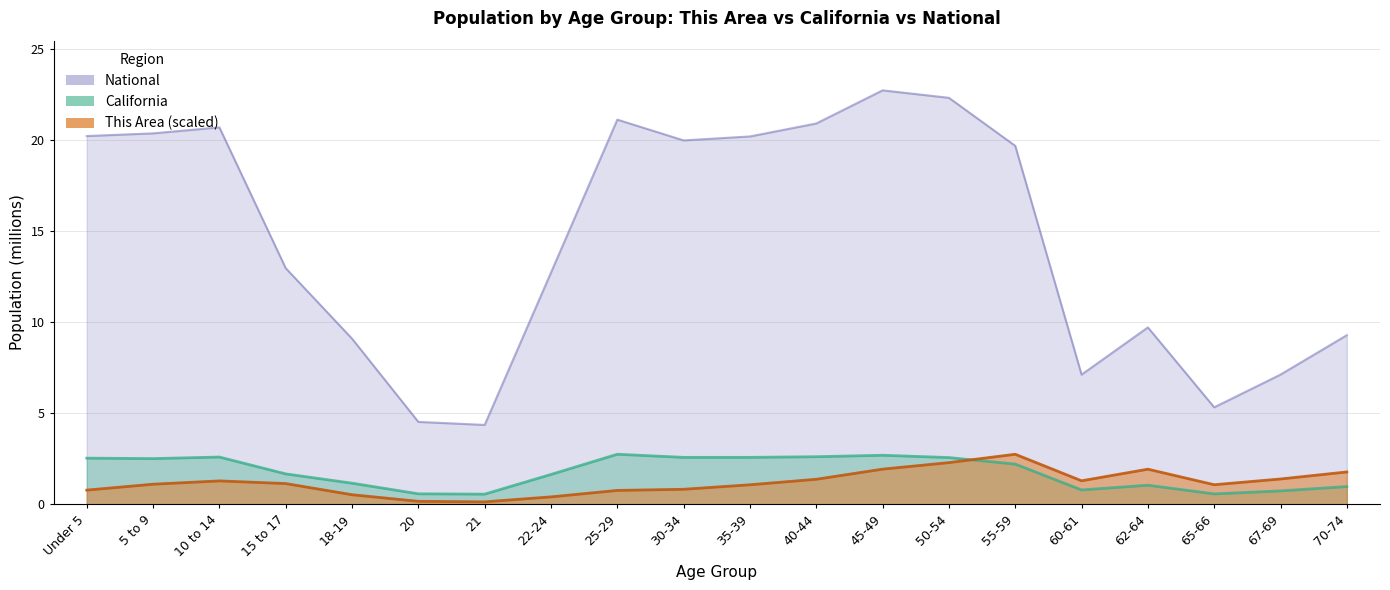

What is the difference between the maximum and minimum values in the This Area series?

2.6